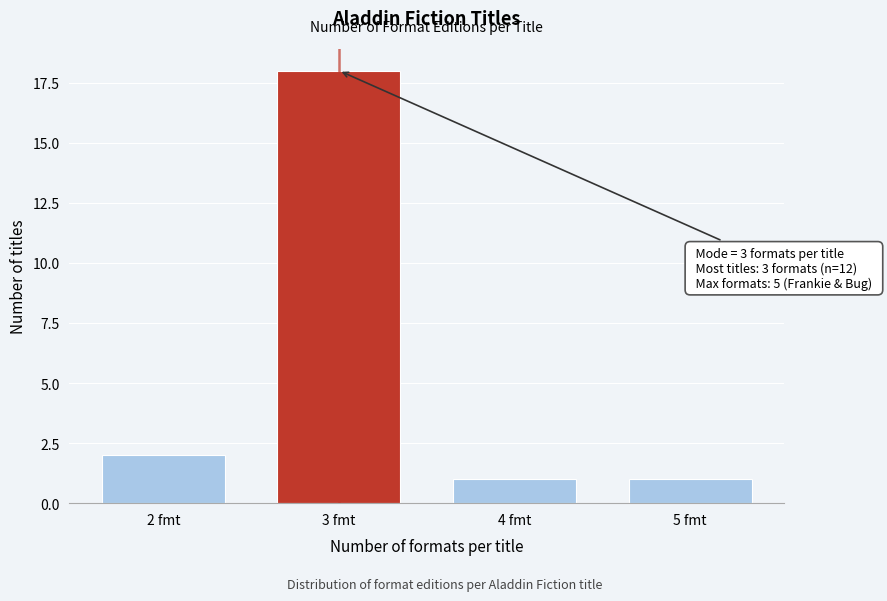

Reading left to right, transcribe all the data shown in this chart.

2	18	1	1